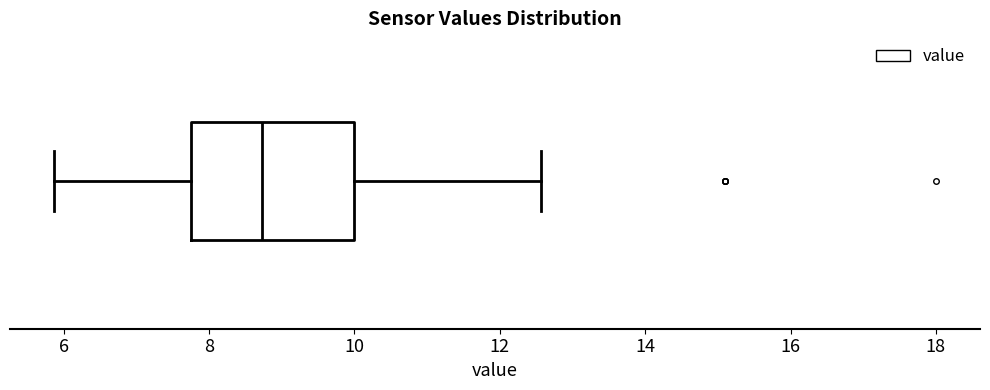

Where is the left edge of the box on the x-axis? The values are not printed on the chart, so give them approximately, as read against the axis.

7.8